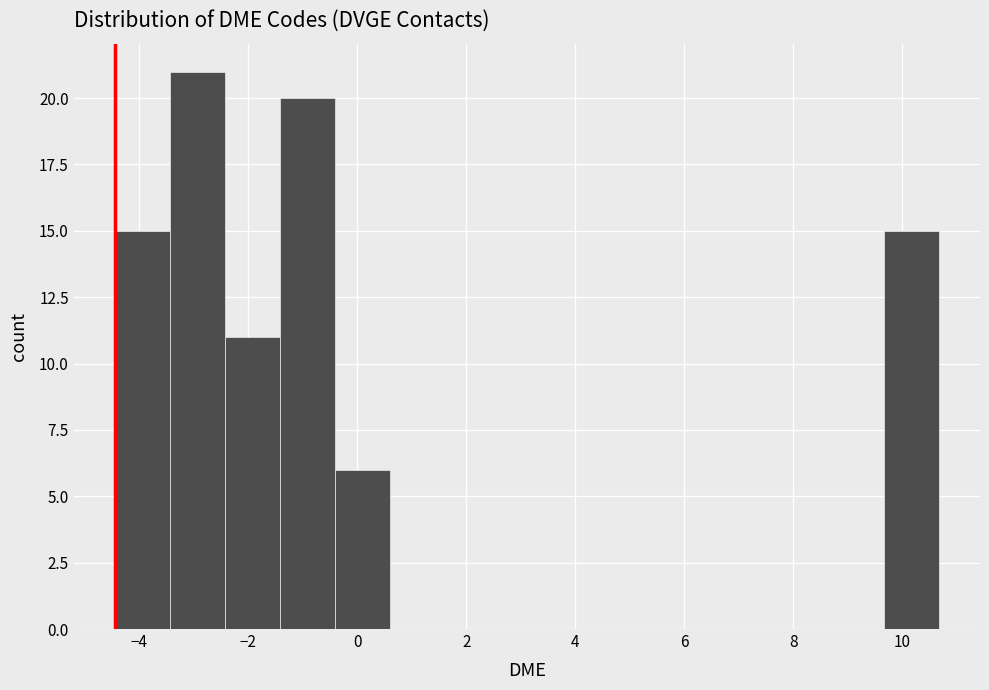

Reading left to right, list every bar in this chart as the range it spans on the x-axis followed by its height. Neither the bar edges nor the heights are printed on the chart, so give them approximately, as read against the axes.

-4.4 to -3.4: 15
-3.4 to -2.4: 21
-2.4 to -1.4: 11
-1.4 to -0.4: 20
-0.4 to 0.6: 6
0.6 to 1.6: 0
1.6 to 2.6: 0
2.6 to 3.6: 0
3.6 to 4.6: 0
4.6 to 5.6: 0
5.6 to 6.6: 0
6.6 to 7.6: 0
7.6 to 8.6: 0
8.6 to 9.6: 0
9.6 to 10.6: 15